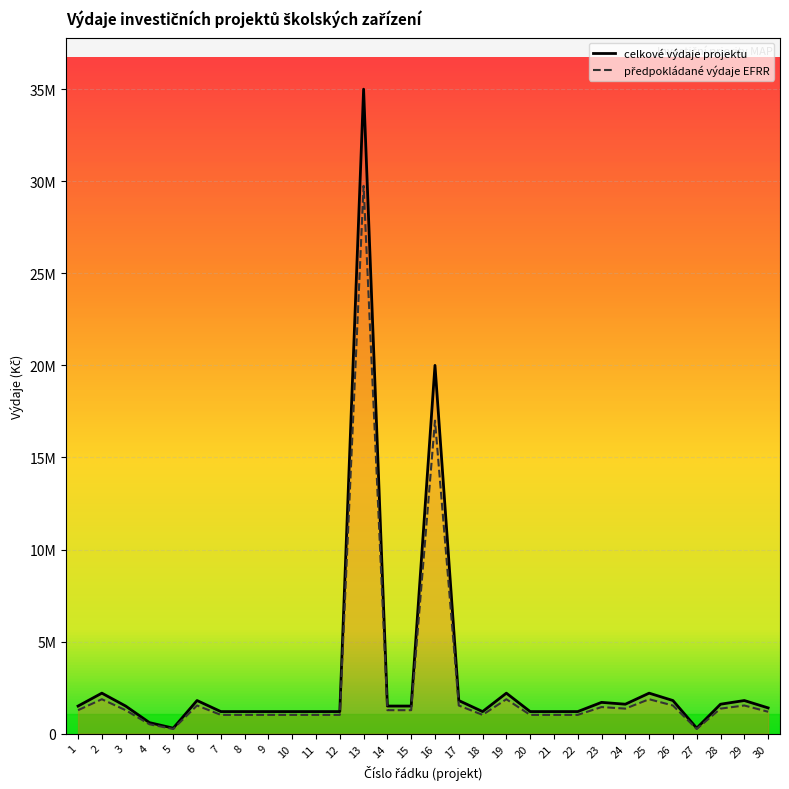

How many lines are shown in the chart?

2